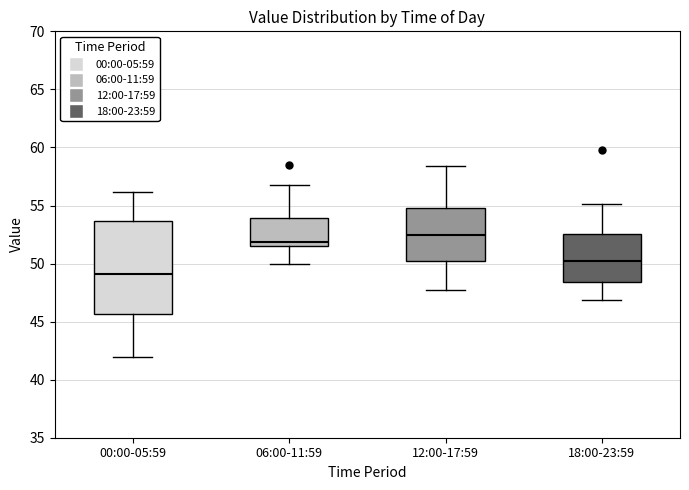

Where is the lower edge of the box for 06:00-11:59 on the y-axis? The values are not printed on the chart, so give them approximately, as read against the axis.

51.5